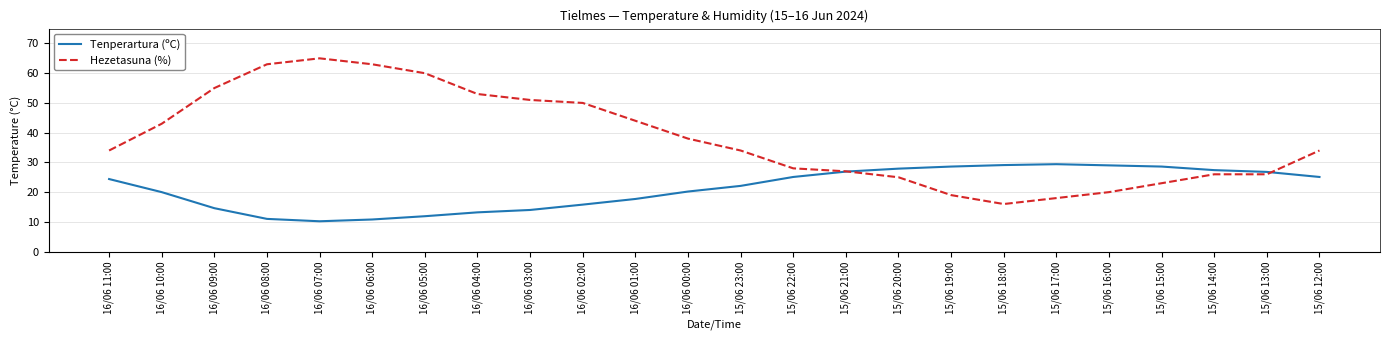

What is the total value across all series at 15/06 20:00?

52.9